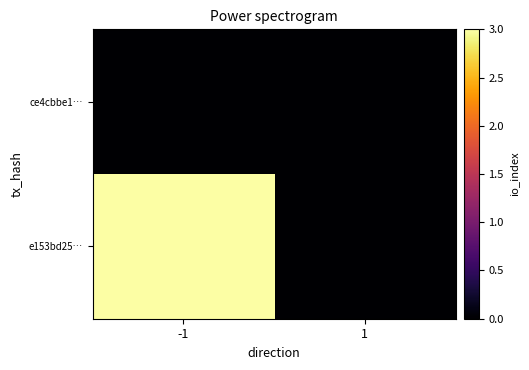

Rank the series by their maximum value, from lowest to highest.

ce4cbbe1…, e153bd25…